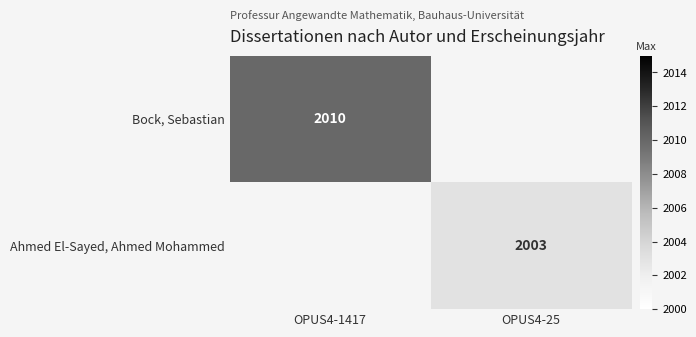

Which label corresponds to the smallest value in the chart?

OPUS4-25